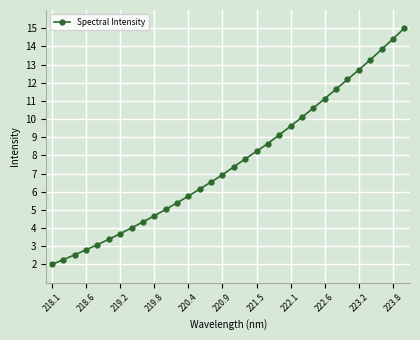

How many lines are shown in the chart?

1